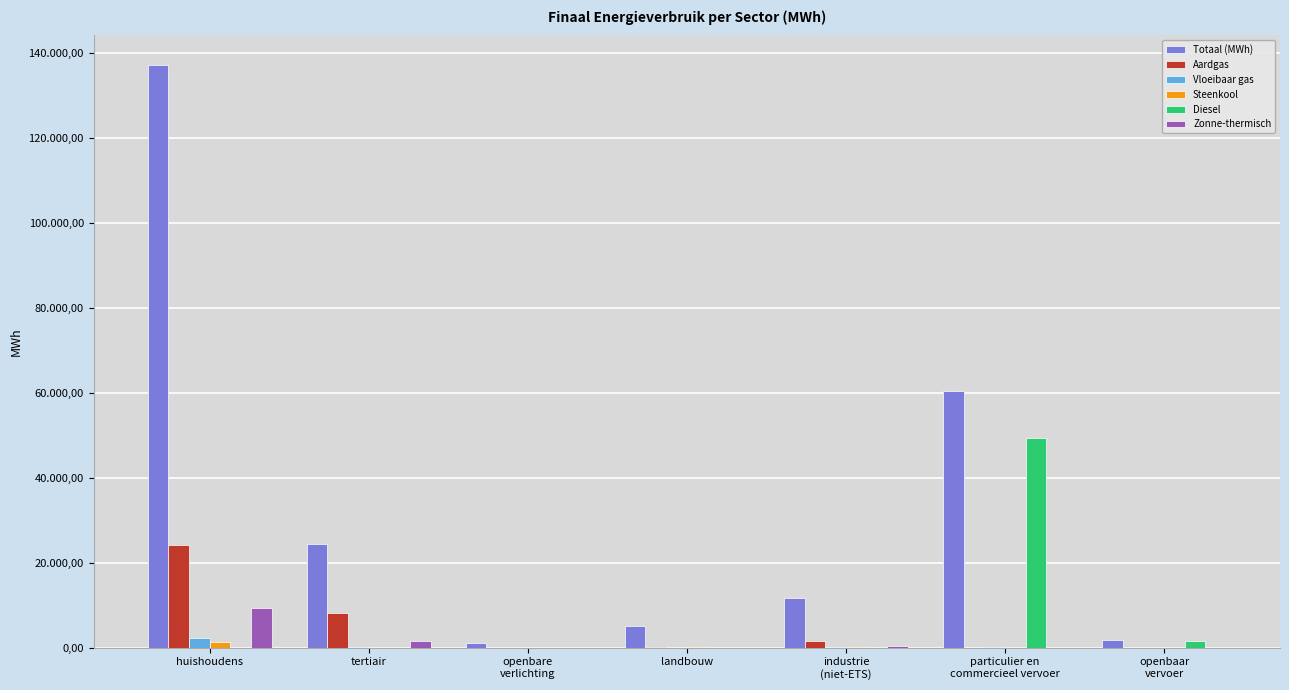

Are the bars grouped side by side (vs. stacked)?

Yes